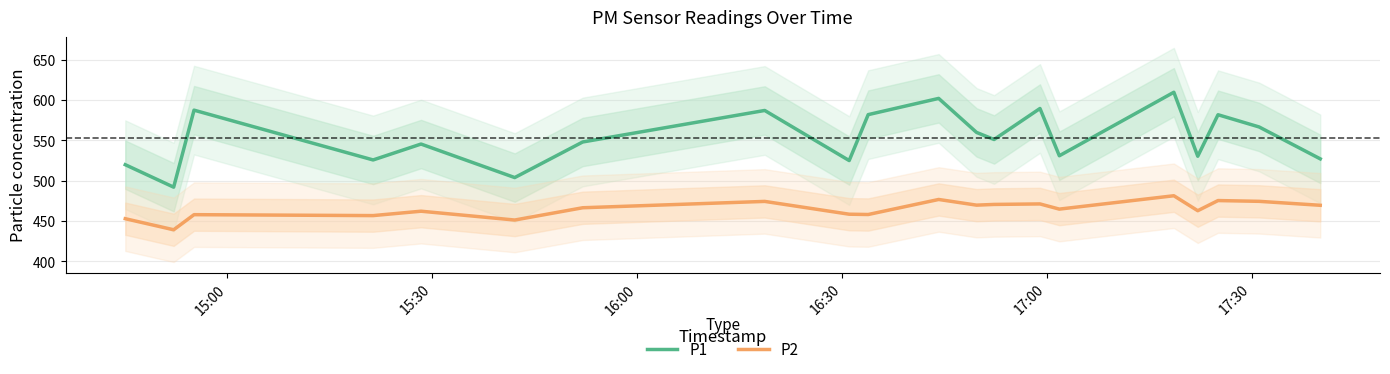

True or false: P2 and P1 intersect in this chart.

False